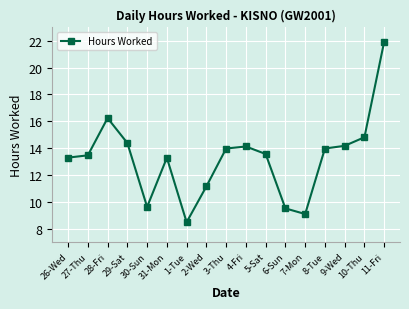

Does the chart have visible grid lines?

Yes